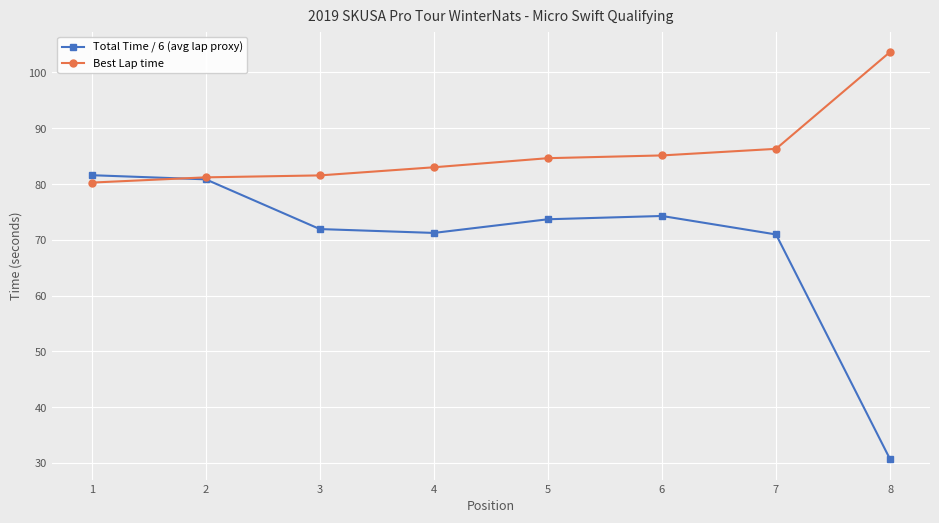

The Best Lap time series shows 81.2 at 2. True or false?

True